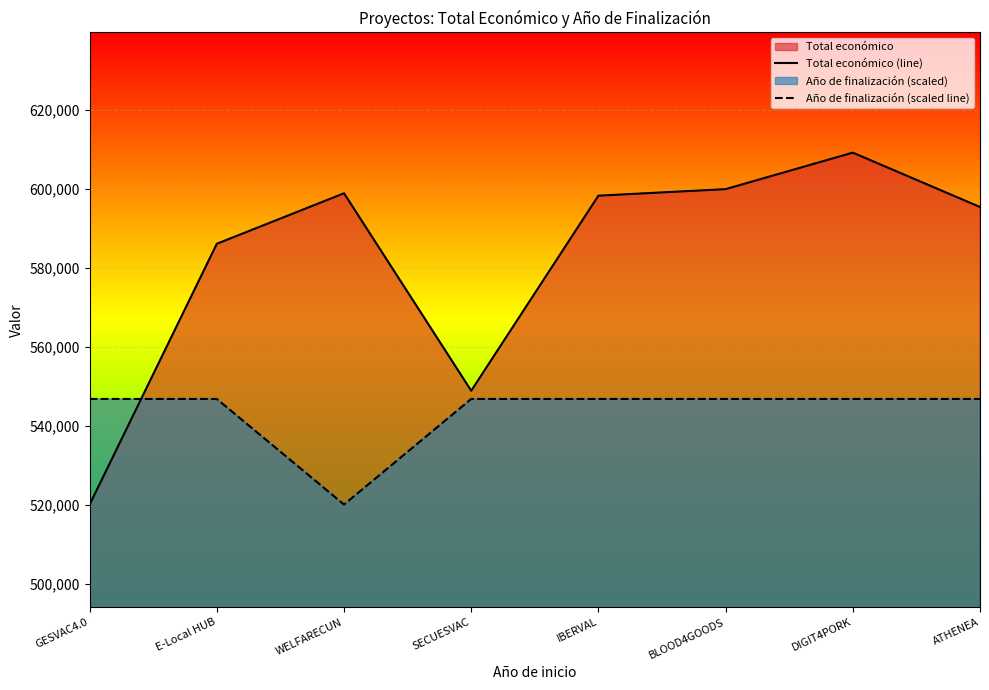

What is the label of the 7th point from the left?

DIGIT4PORK